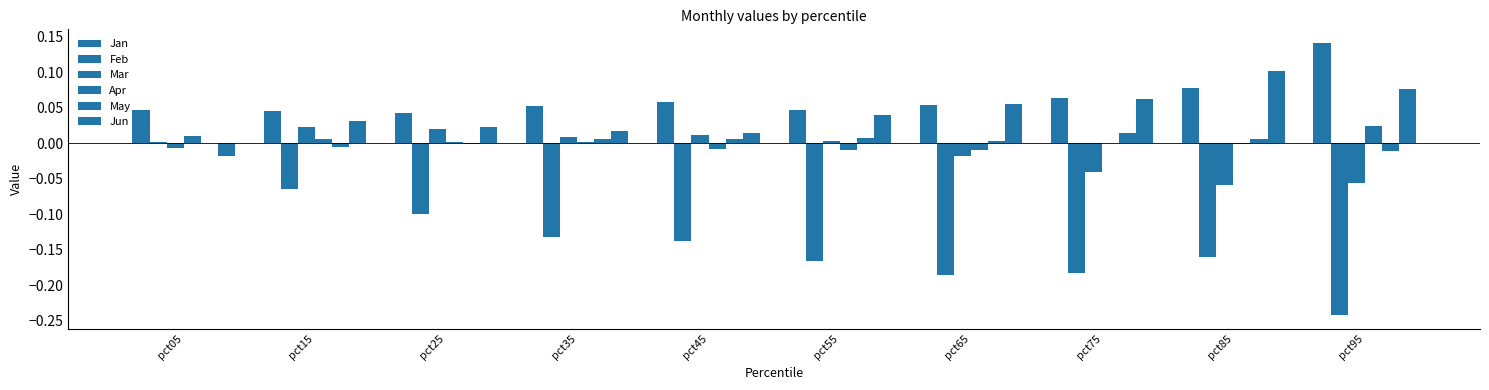

How many categories are shown in the chart?

10